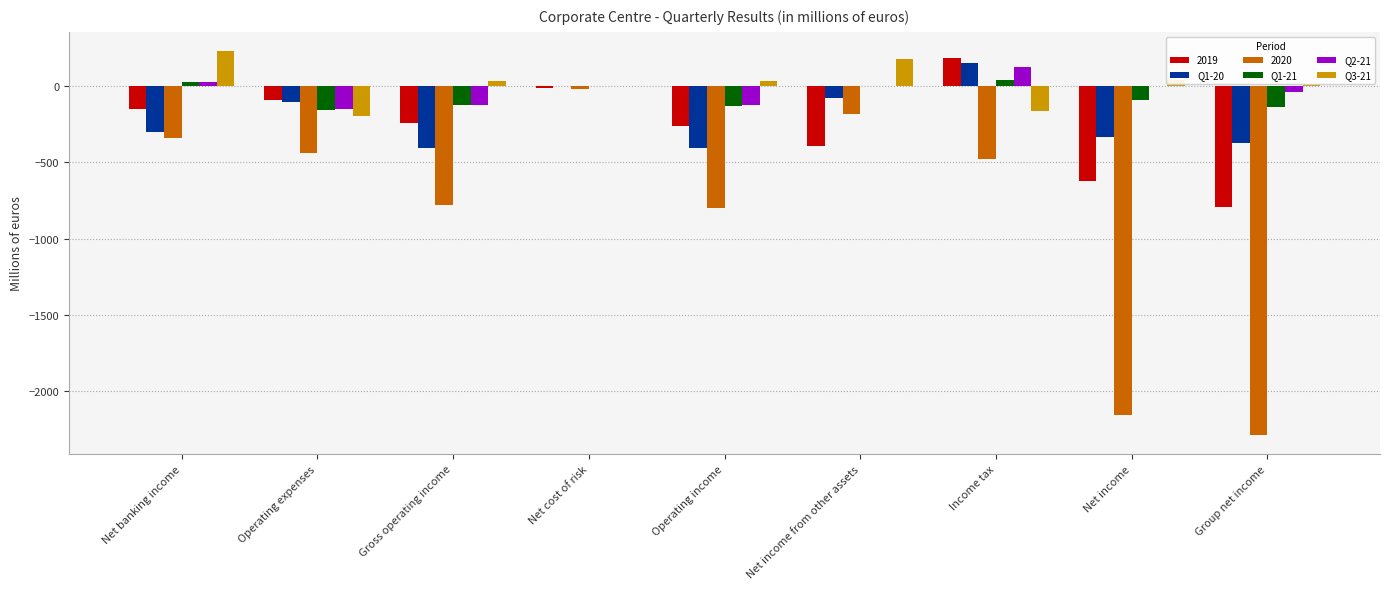

How many groups of bars are there?

9